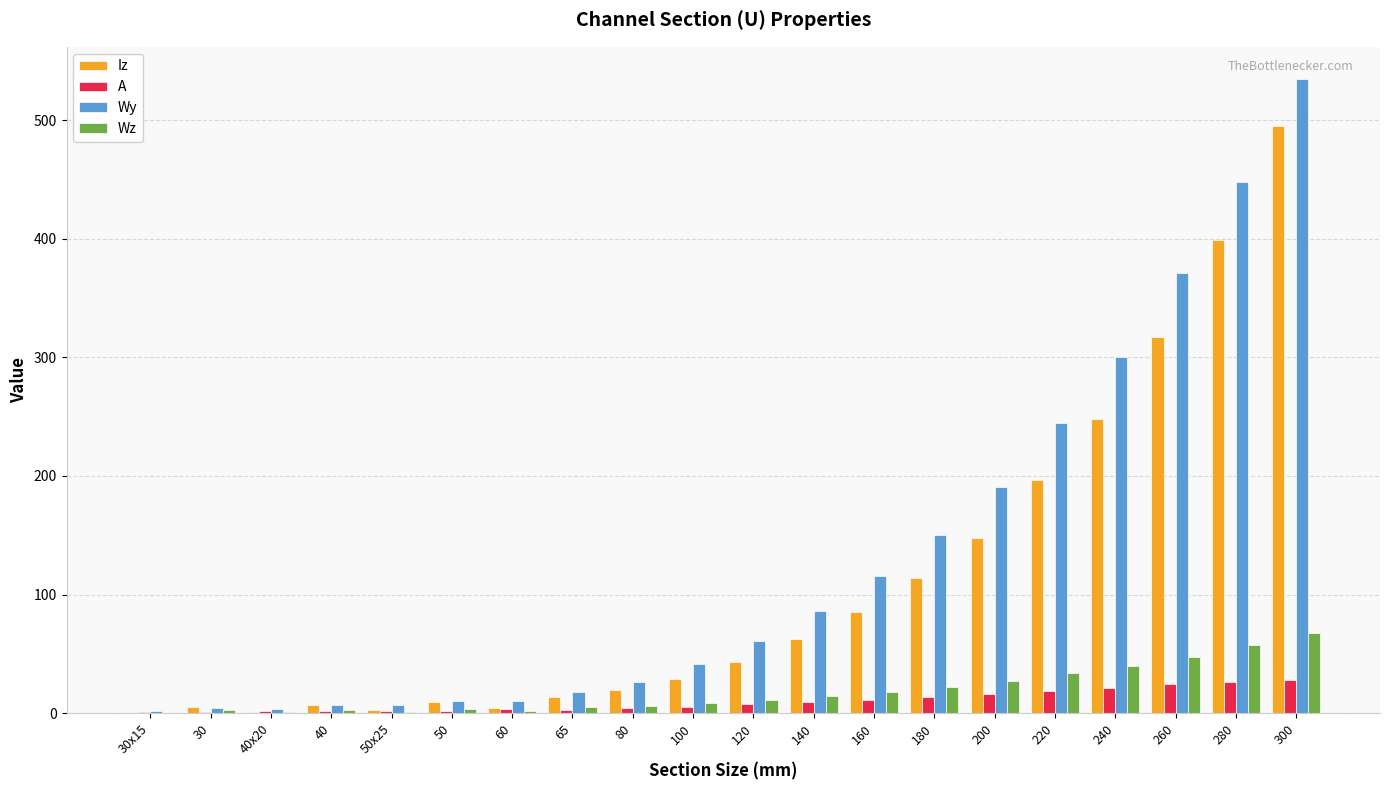

What is the greatest value displayed?

535.0